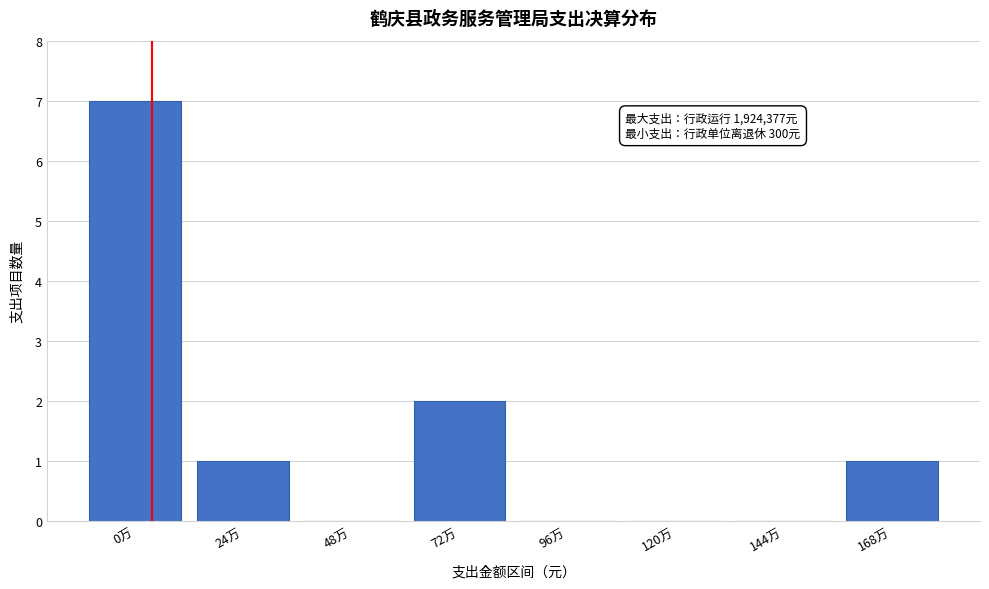

Reading right to left, extract all data points from this chart.

168万=1	144万=0	120万=0	96万=0	72万=2	48万=0	24万=1	0万=7